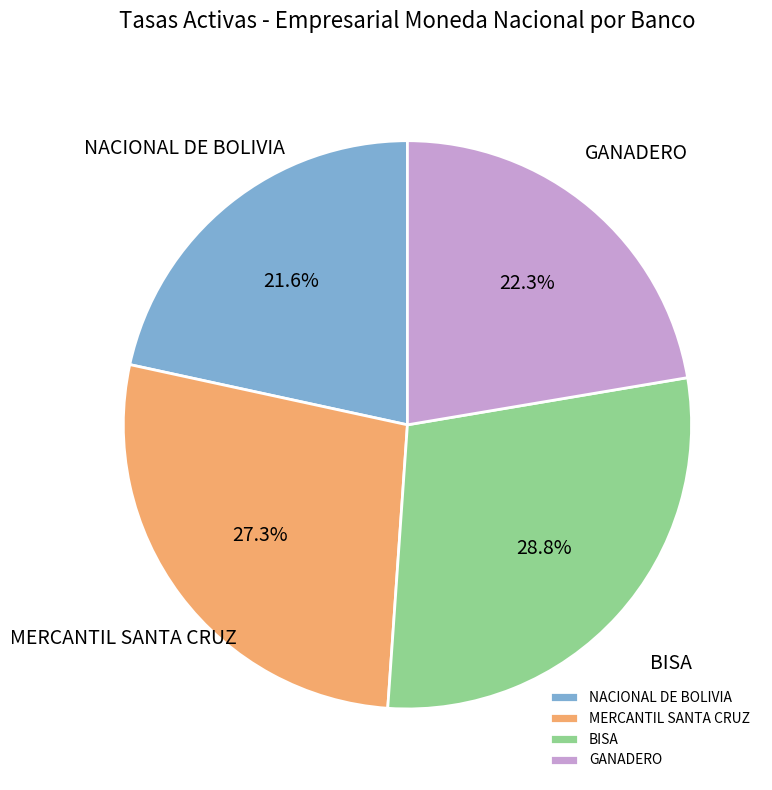

Is there a majority slice in this chart?

No